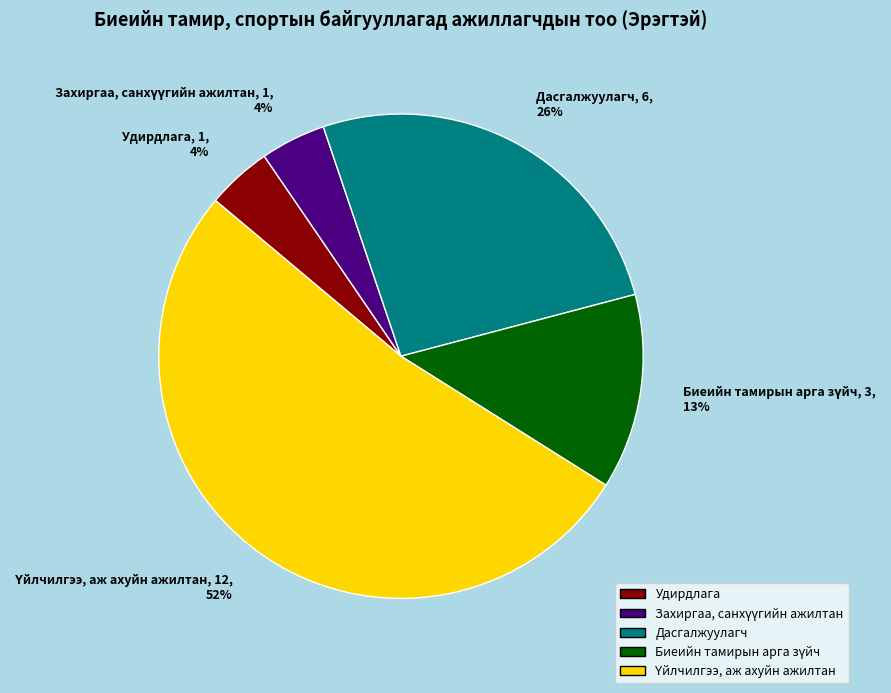

How many slices are in this pie chart?

5